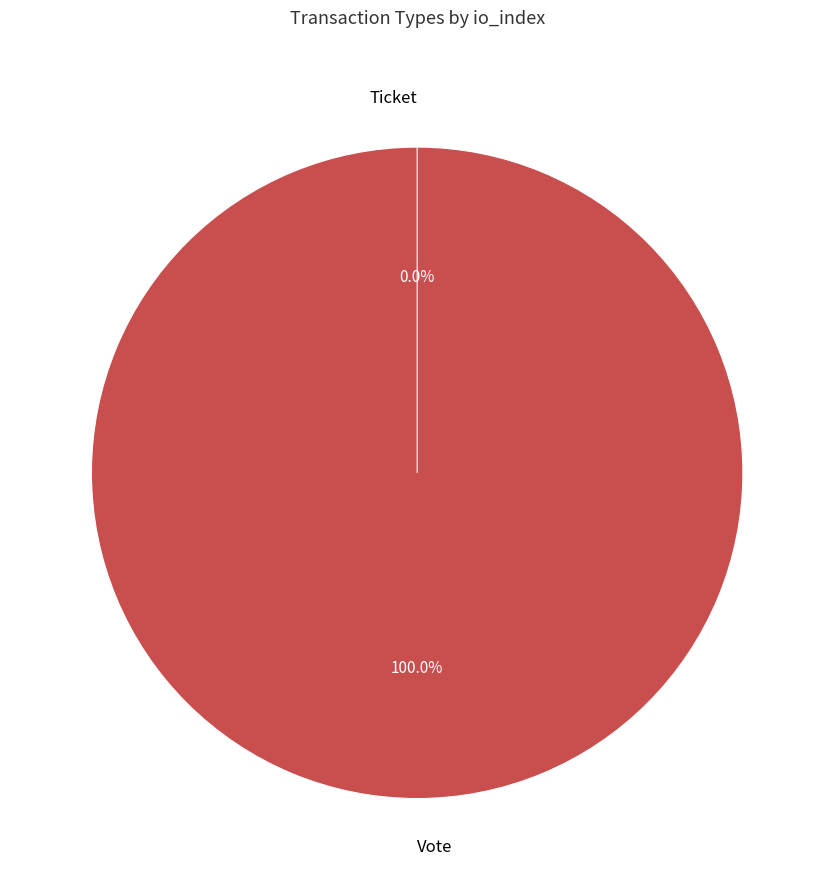

Which category has the smallest portion of the pie?

Ticket